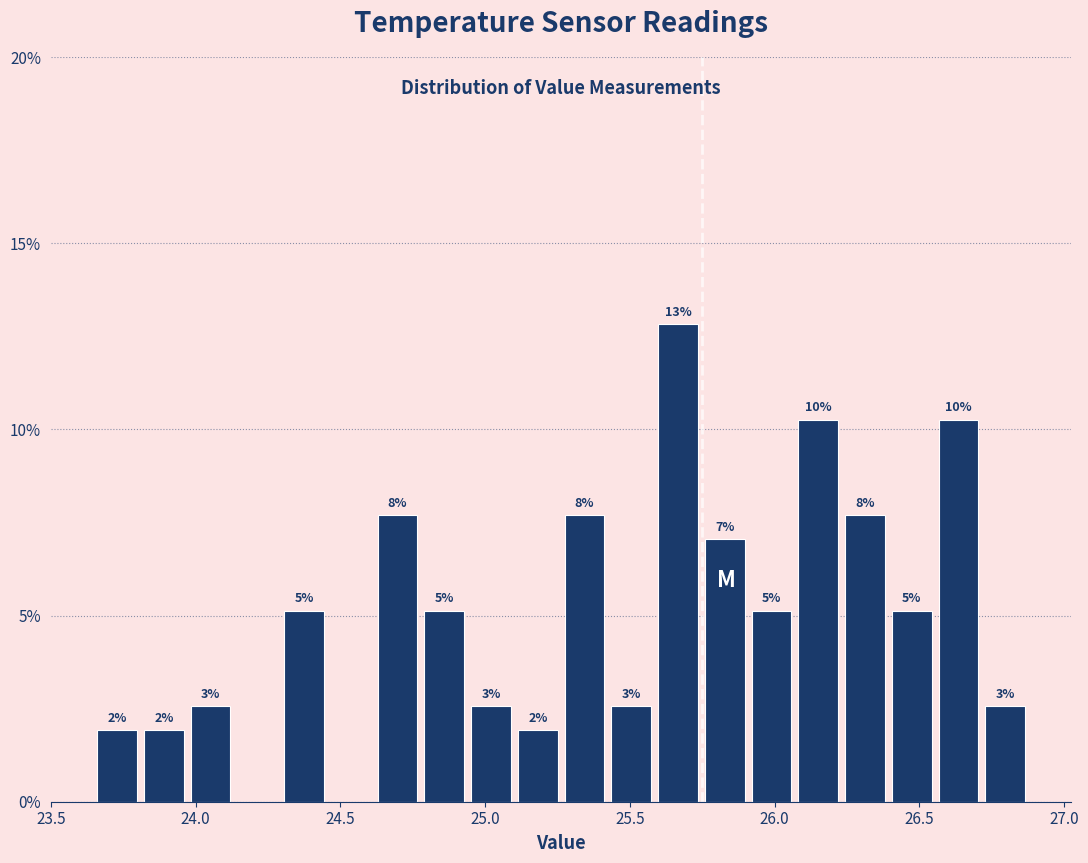

Read against the x-axis, roughly where is the centre of the tallest bar?

25.65